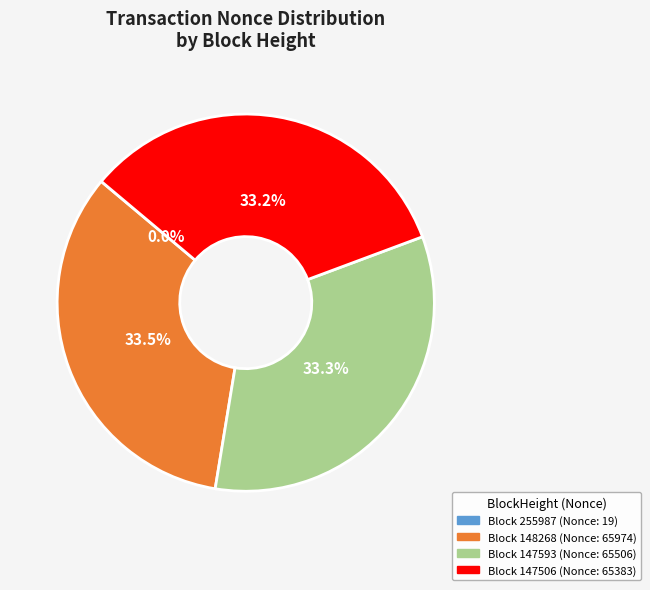

Is there any slice that represents more than half of the pie?

No